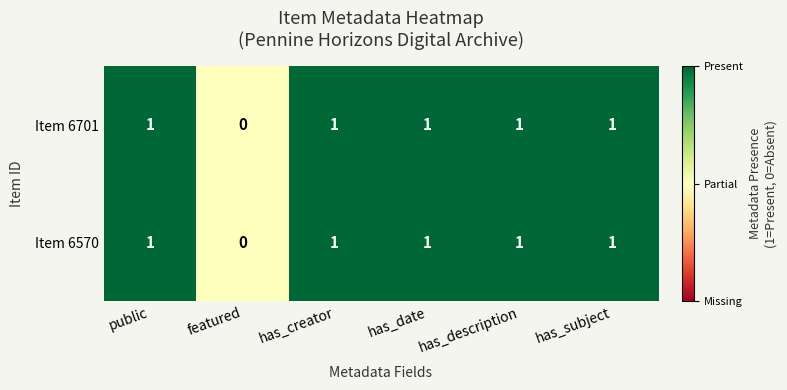

Which category has the lowest value across all series?

featured